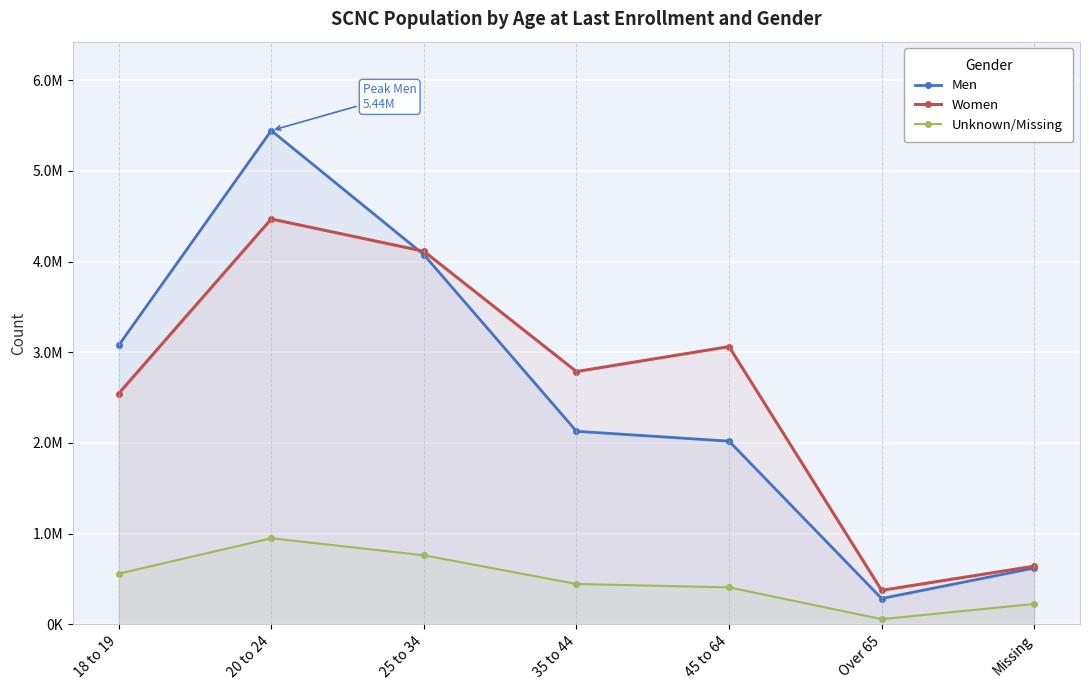

Count the number of data series in this chart.

3